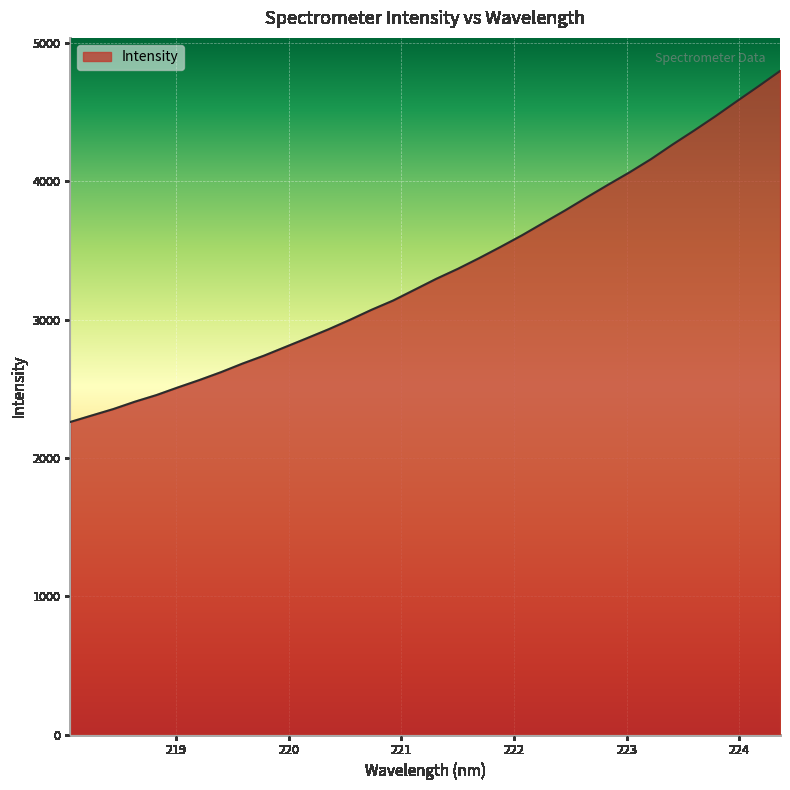

What is the greatest value displayed?

4797.9